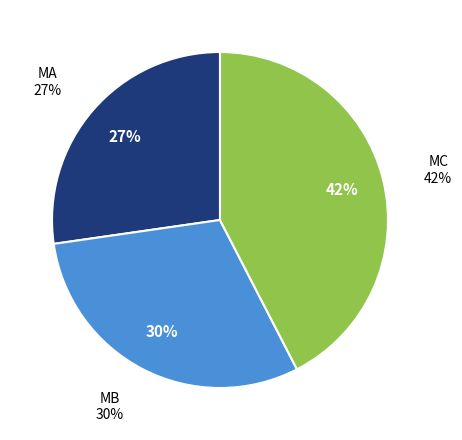

True or false: MA accounts for 14% of the total.

False